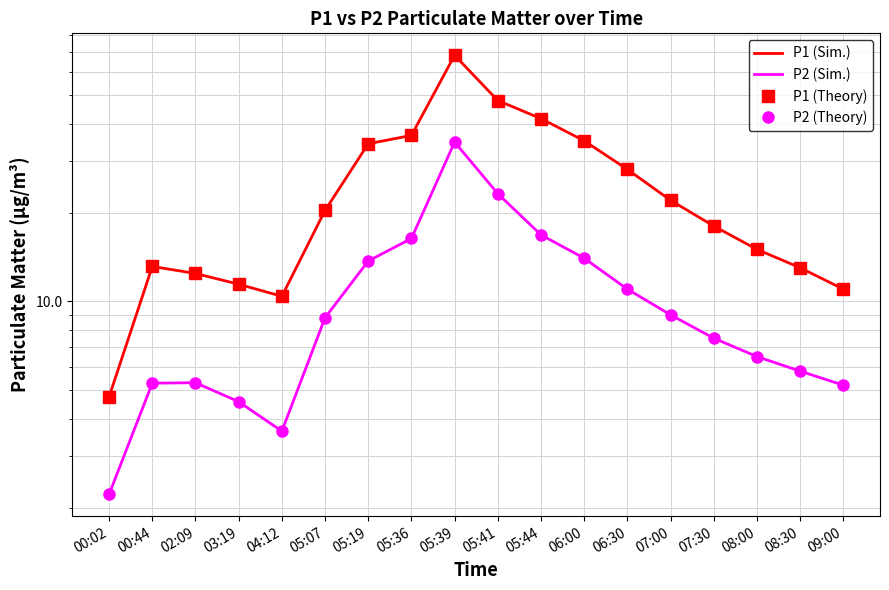

At which label does P1 (Theory) first exceed 20?

05:07